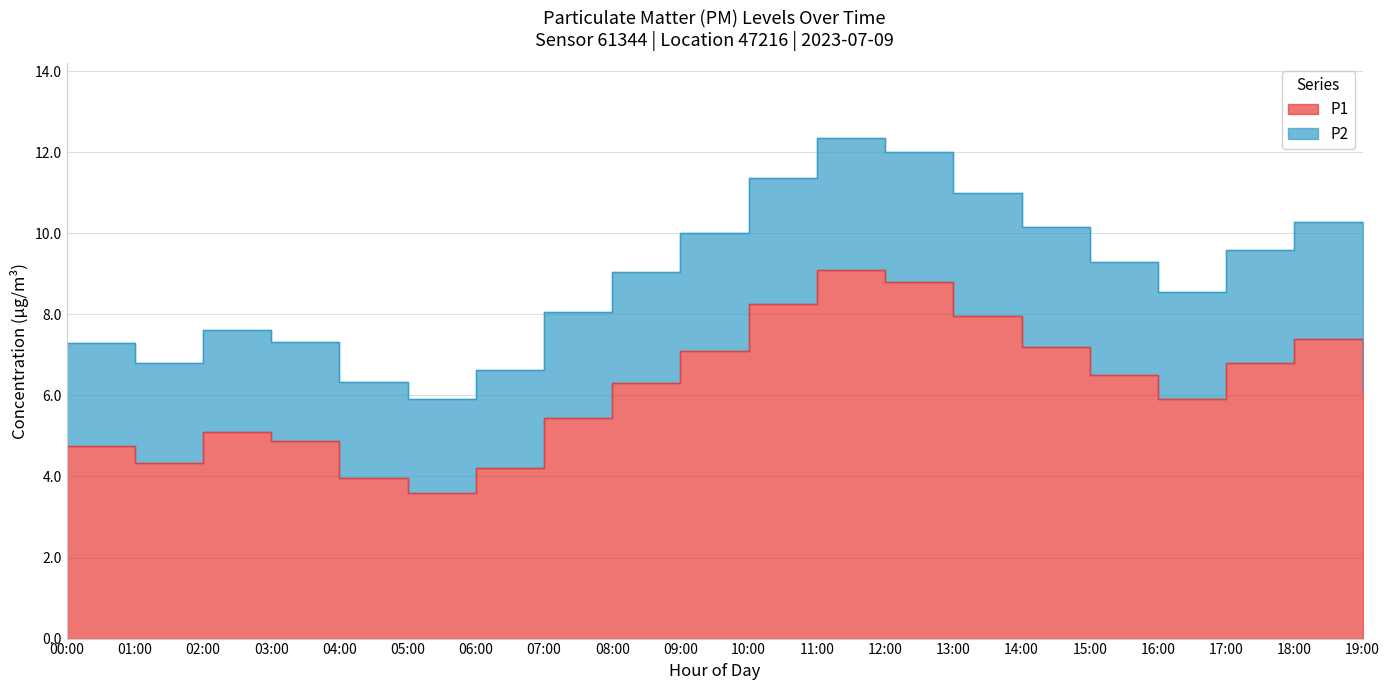

Read the P1 value at 18:00.

7.4